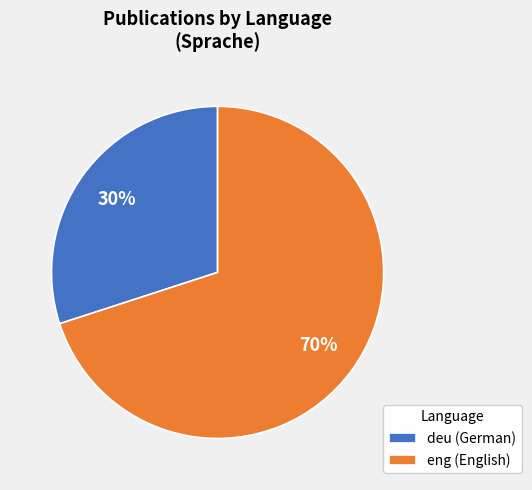

Is it true that eng is 80% of the pie?

False